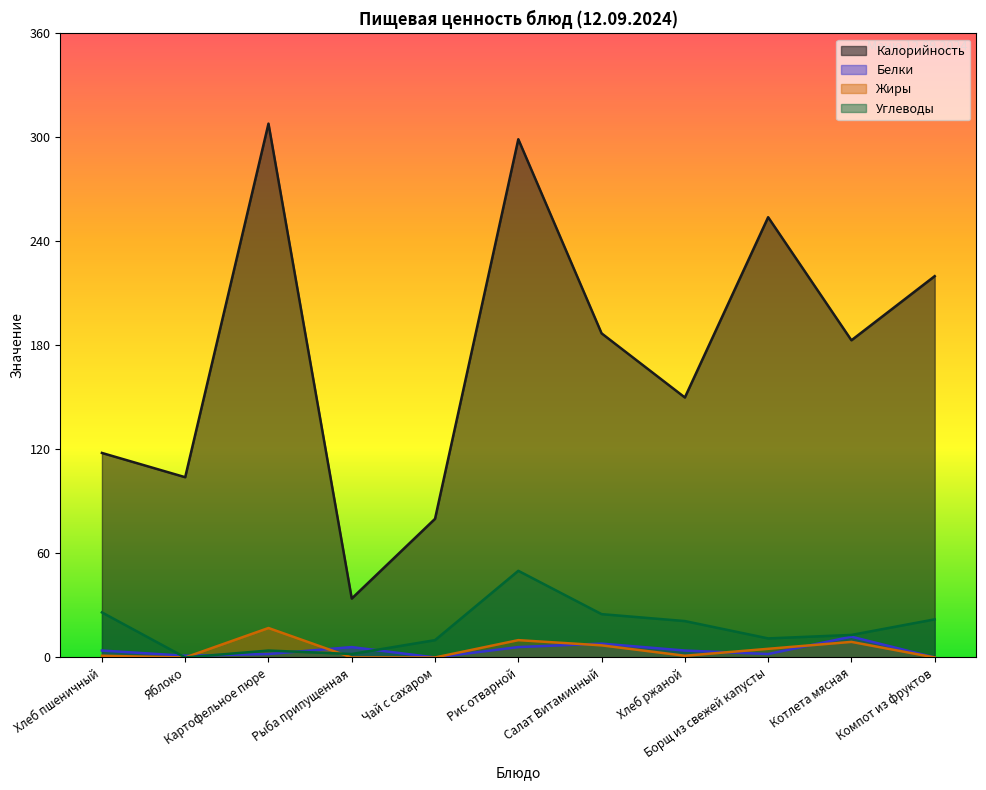

True or false: Белки and Жиры cross at least once.

True